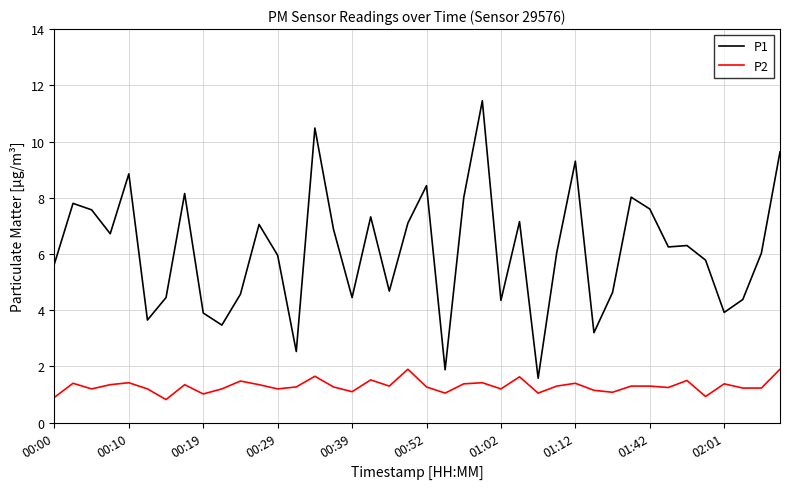

Which series has the widest spread of values?

P1